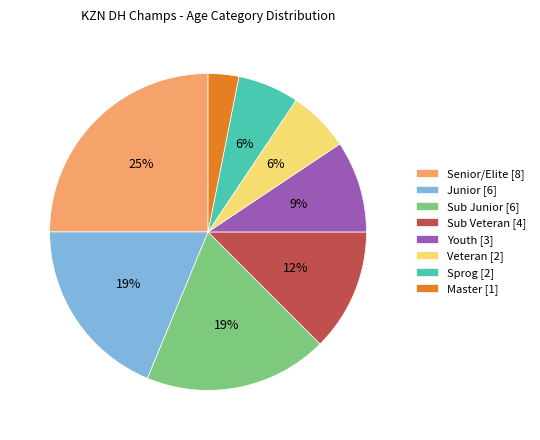

To the nearest percent, what portion does Youth represent?

9%